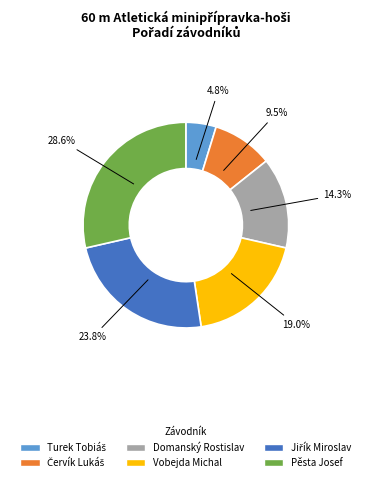

Which slice is the largest?

Pěsta Josef